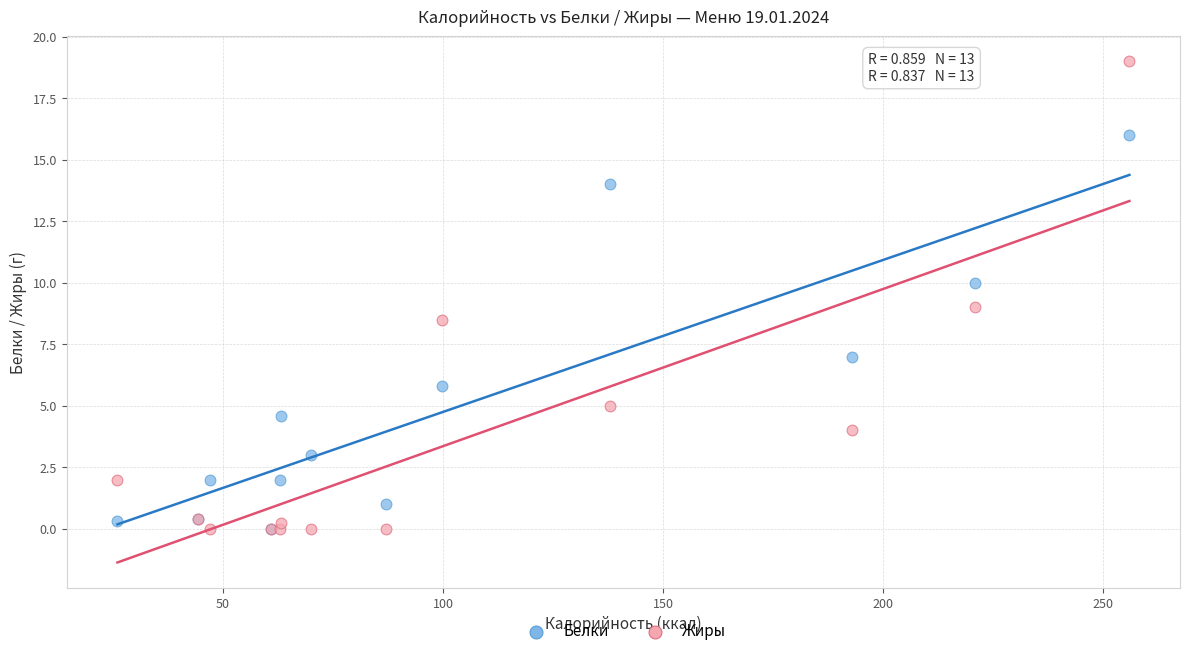

In the Белки series, what Y value is closest to 8?

7.0